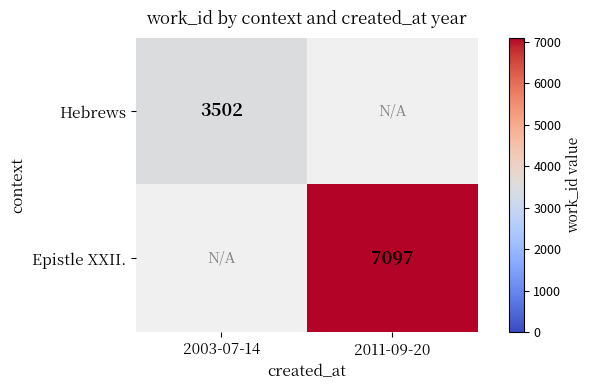

Which category has the lowest value across all series?

2003-07-14